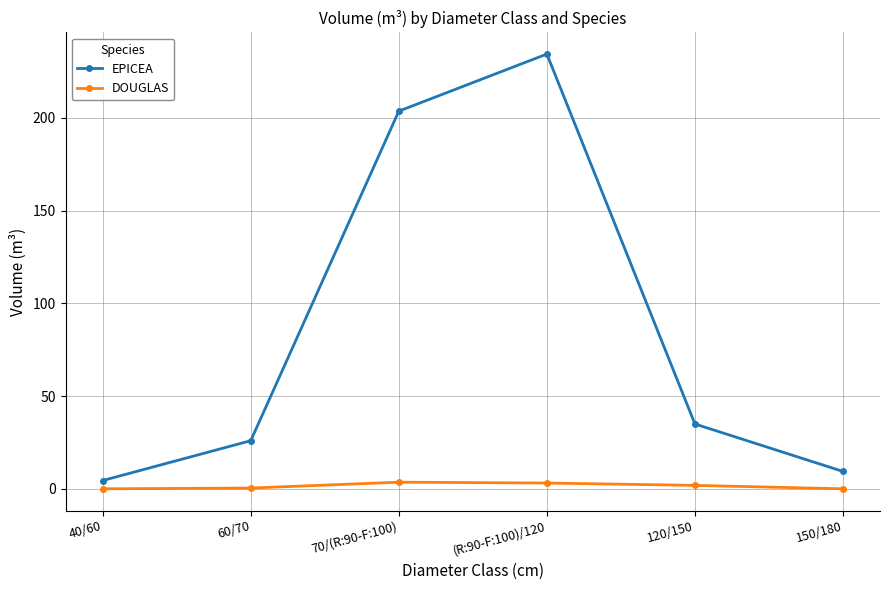

Count the number of data series in this chart.

2